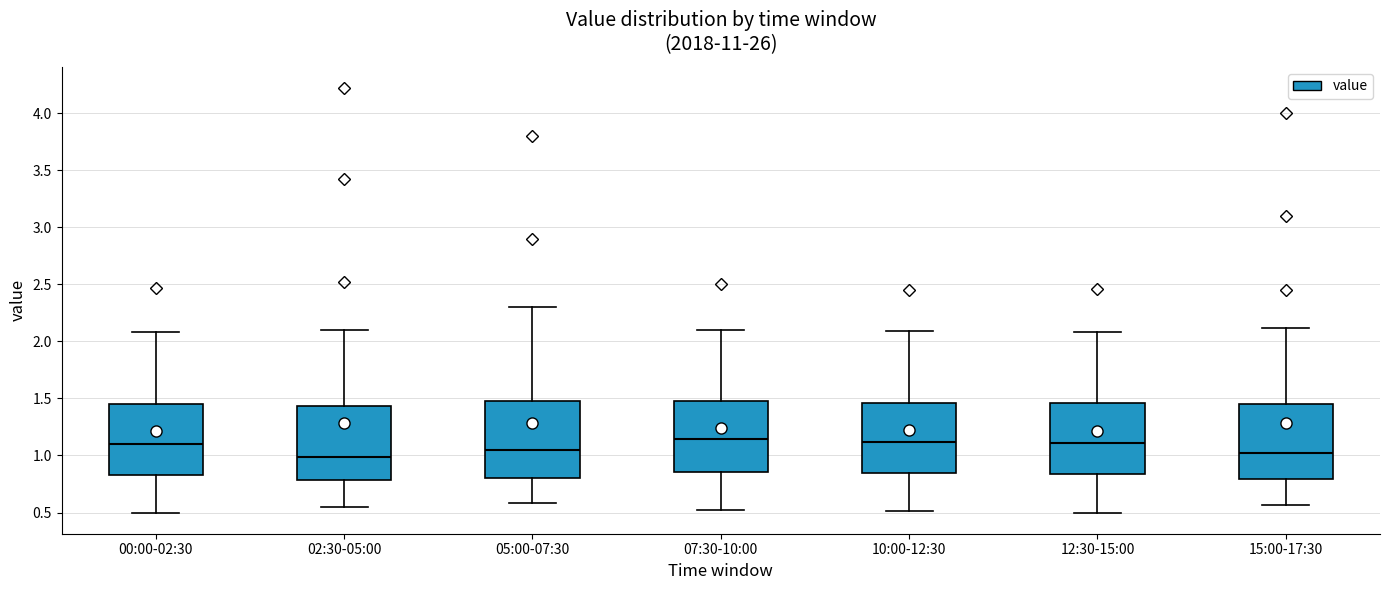

Reading left to right, read every box against the y-axis: the position of its median line, the range the box covers, and the ends of its whiskers. The values are not printed on the chart, so give them approximately, as read against the axis.

00:00-02:30: median 1.10, box 0.85 to 1.45, whiskers 0.50 to 2.10
02:30-05:00: median 1.00, box 0.80 to 1.45, whiskers 0.55 to 2.10
05:00-07:30: median 1.05, box 0.80 to 1.50, whiskers 0.60 to 2.30
07:30-10:00: median 1.15, box 0.85 to 1.50, whiskers 0.50 to 2.10
10:00-12:30: median 1.10, box 0.85 to 1.45, whiskers 0.50 to 2.10
12:30-15:00: median 1.10, box 0.85 to 1.45, whiskers 0.50 to 2.10
15:00-17:30: median 1.00, box 0.80 to 1.45, whiskers 0.55 to 2.10